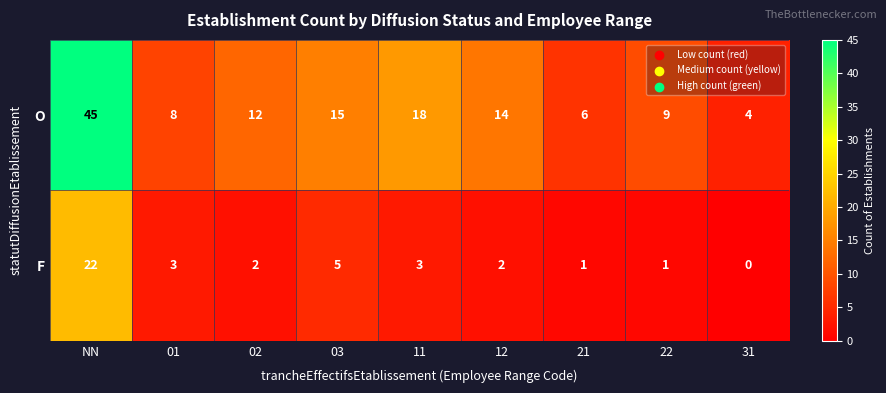

What is the difference between the maximum and minimum values in the O series?

41